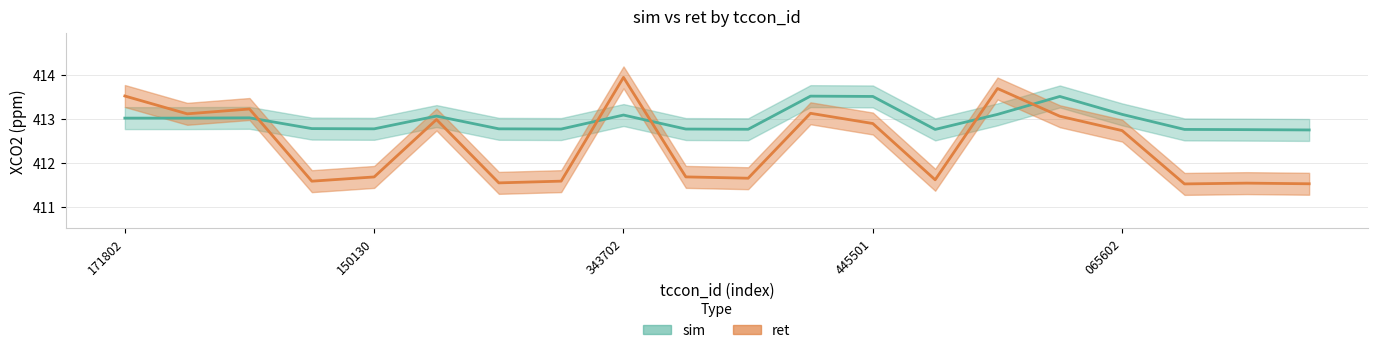

What is the sum of the sim values at 2019032419445630 and 2019032417341502?

825.8